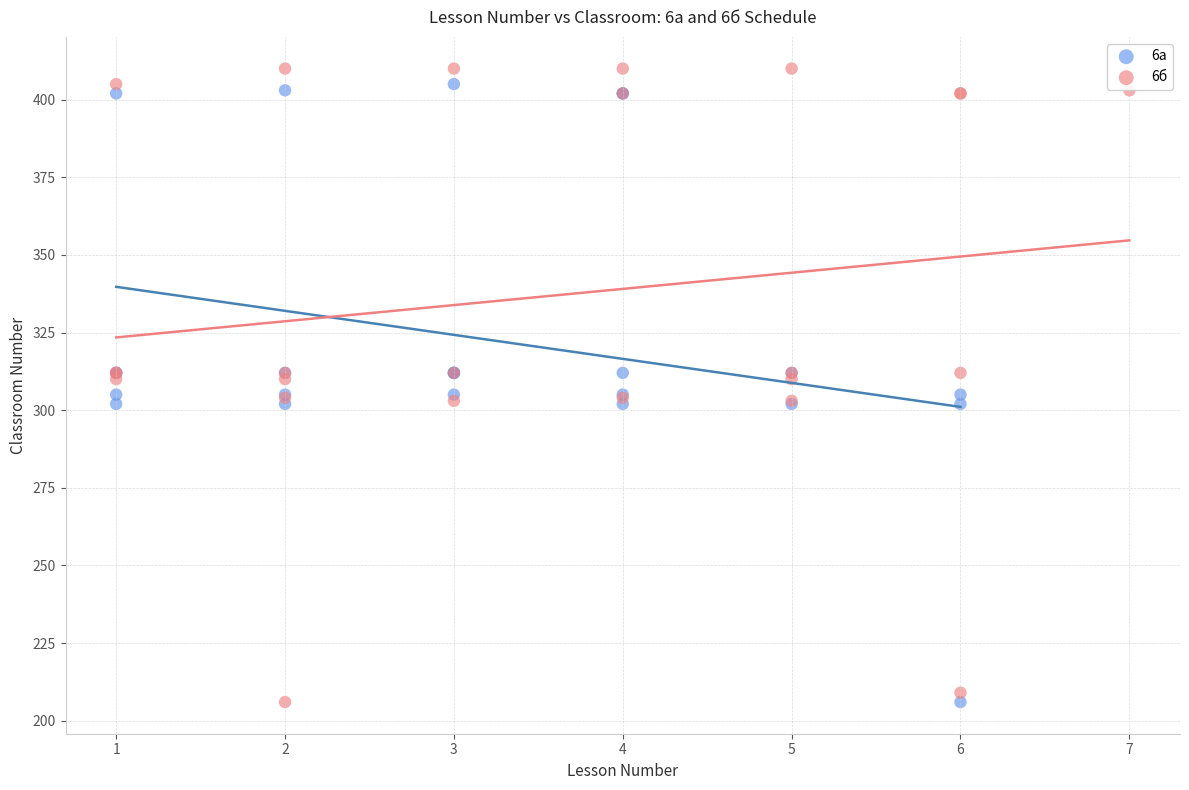

What are all the series names shown in the legend?

6а, 6б